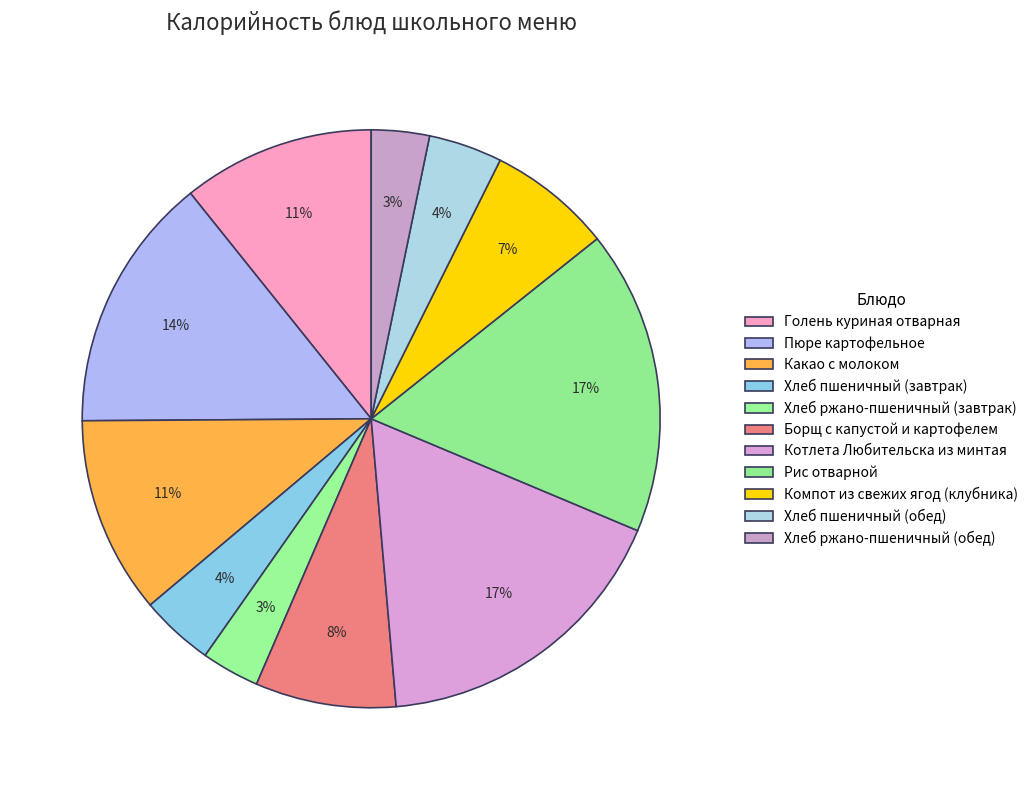

Which category has the biggest portion of the pie?

Котлета Любительска из минтая